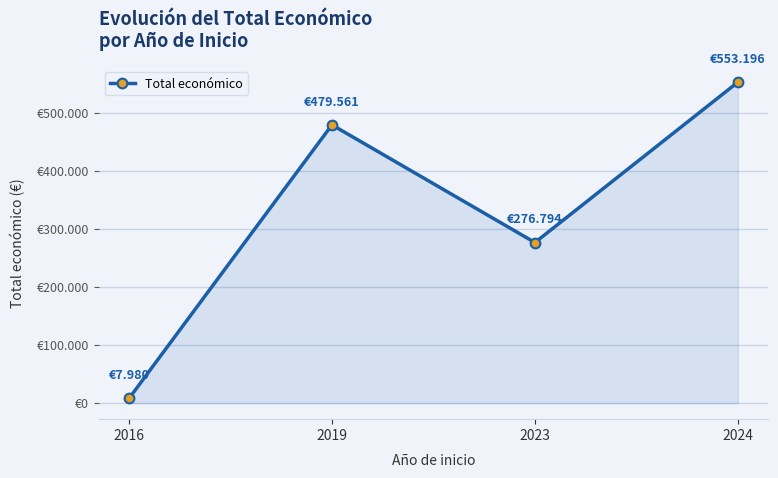

Where is the data nearest to the value 280588?

2023